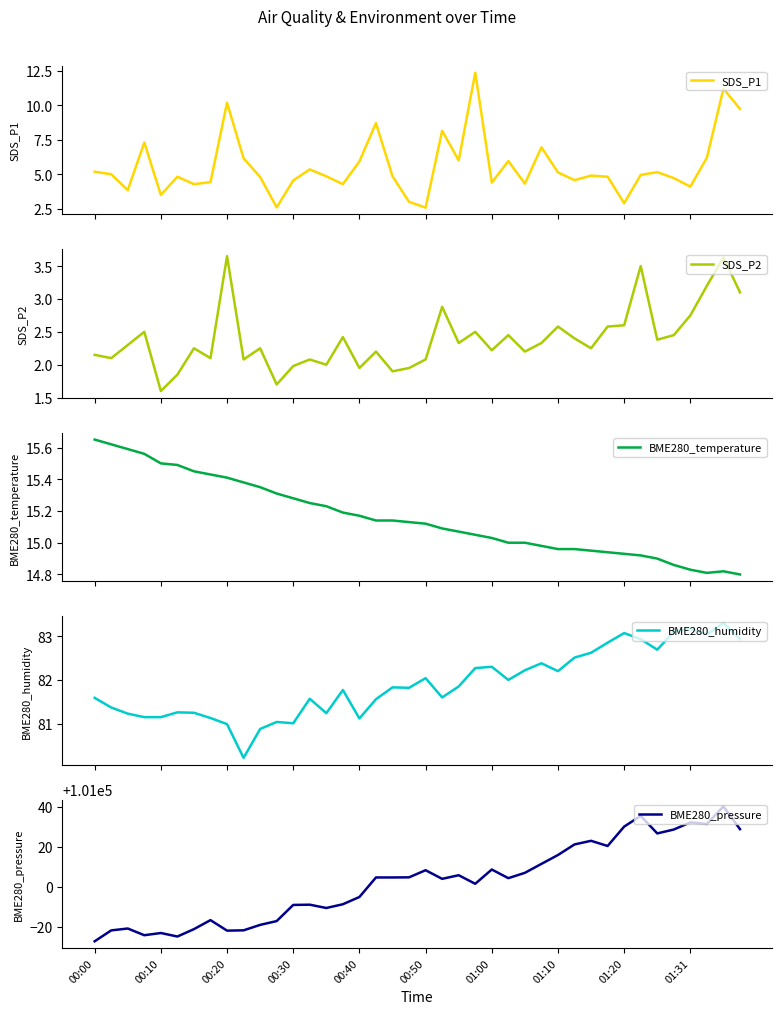

The BME280_pressure series shows 101008.7 at 01:00. True or false?

True